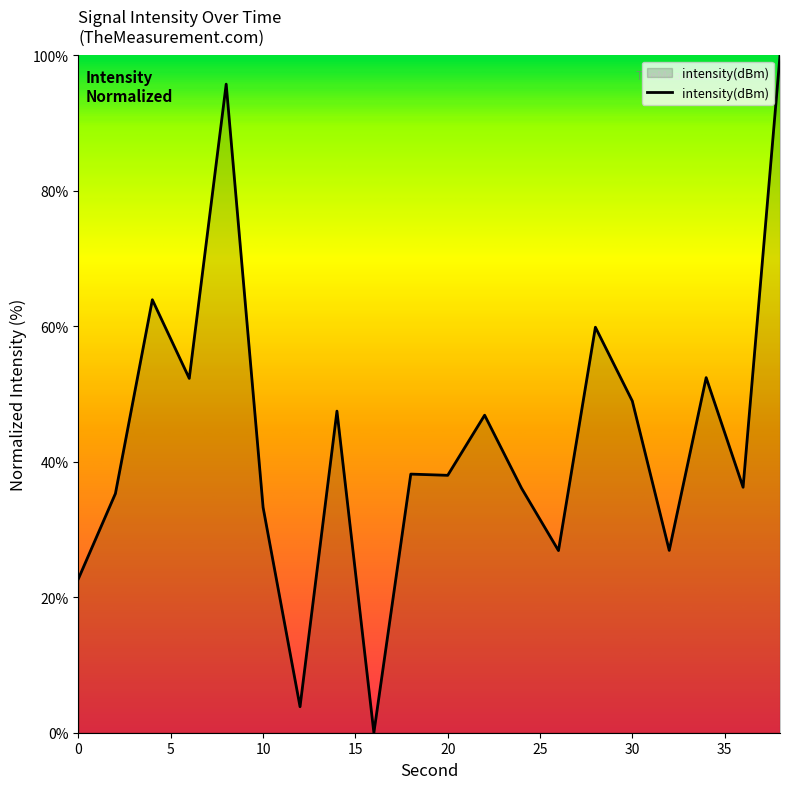

What is the greatest value displayed?

100.0